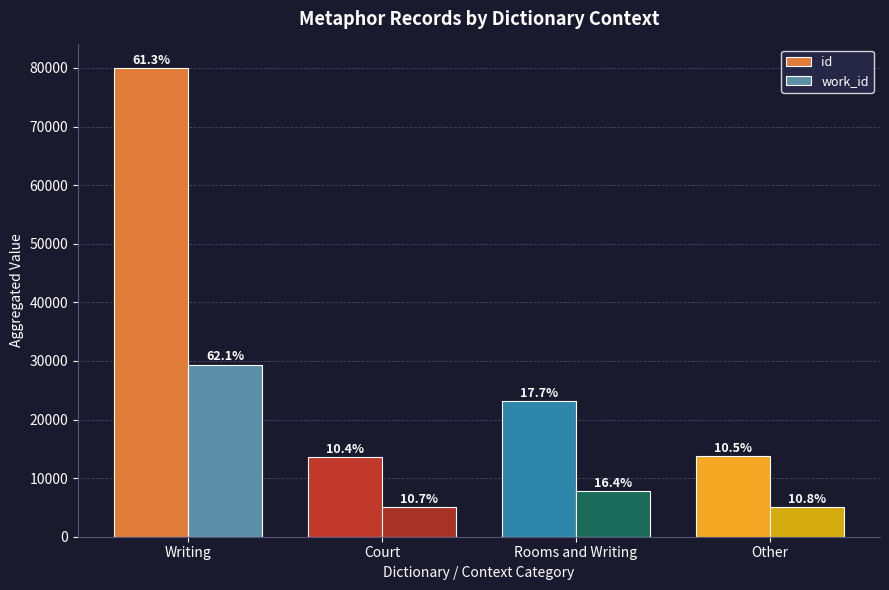

True or false: work_id has a value of 38670 at Writing.

False